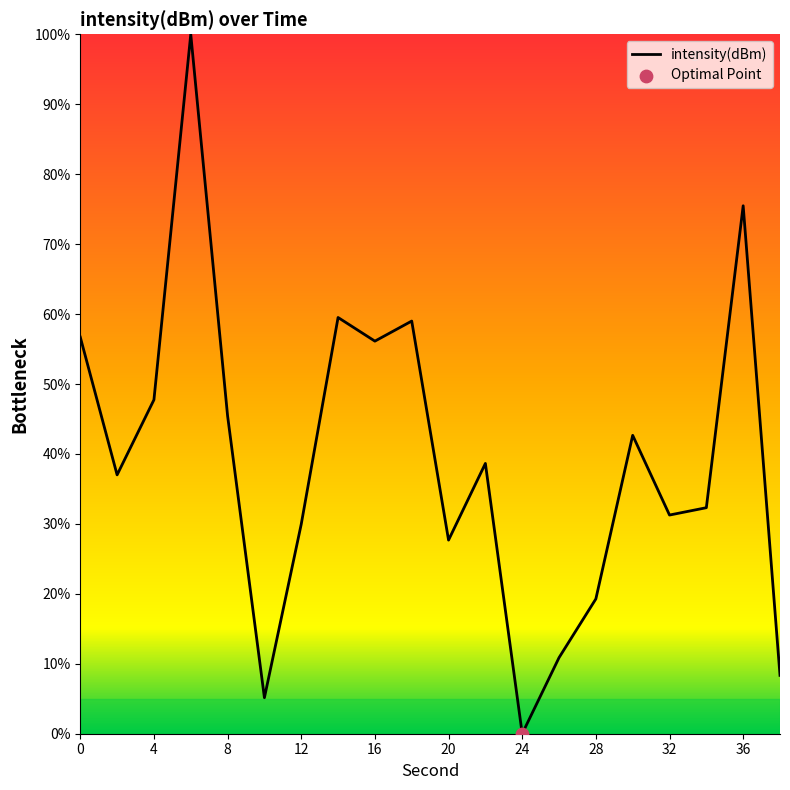

What is the greatest value displayed?

100.0